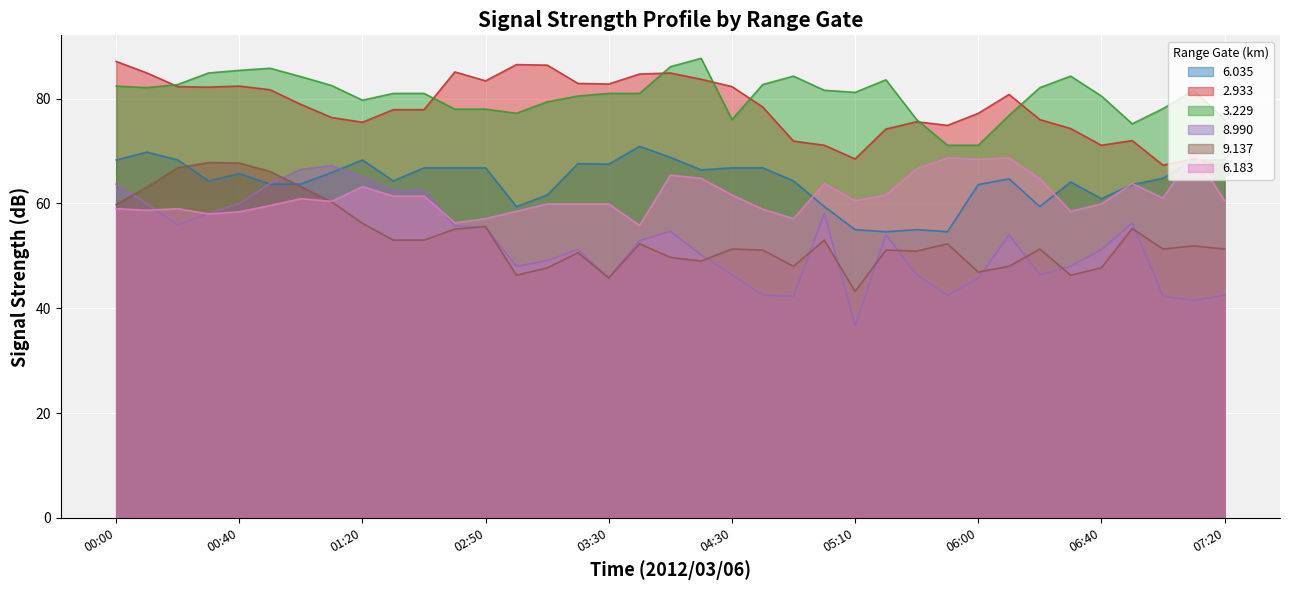

True or false: 3.229 has a value of 76.0 at 07:20.

True